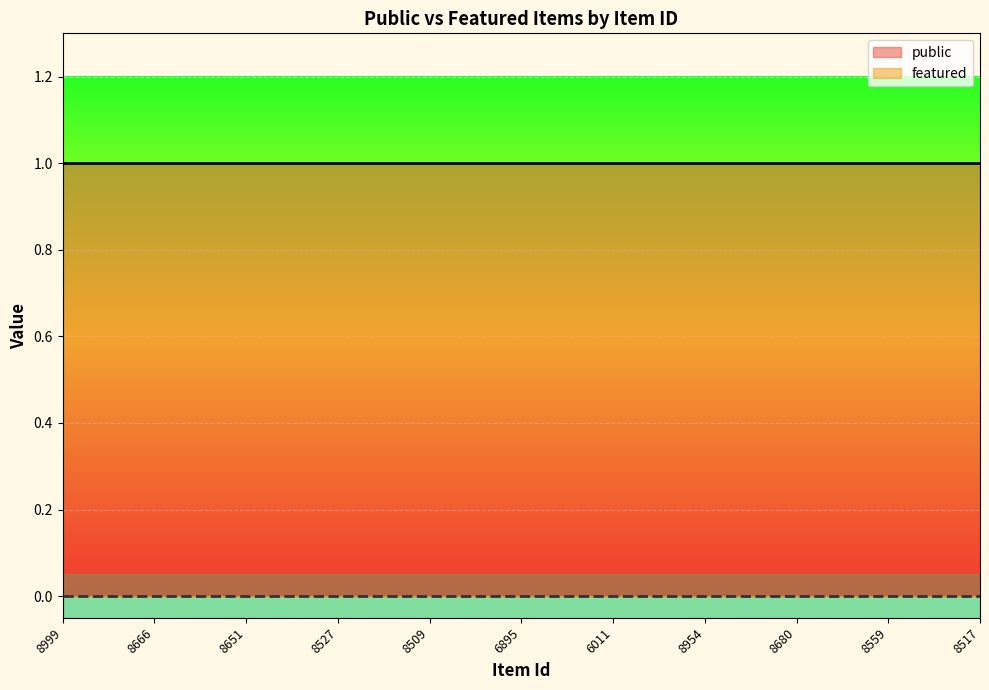

At which category does the chart reach its minimum across all series?

8999